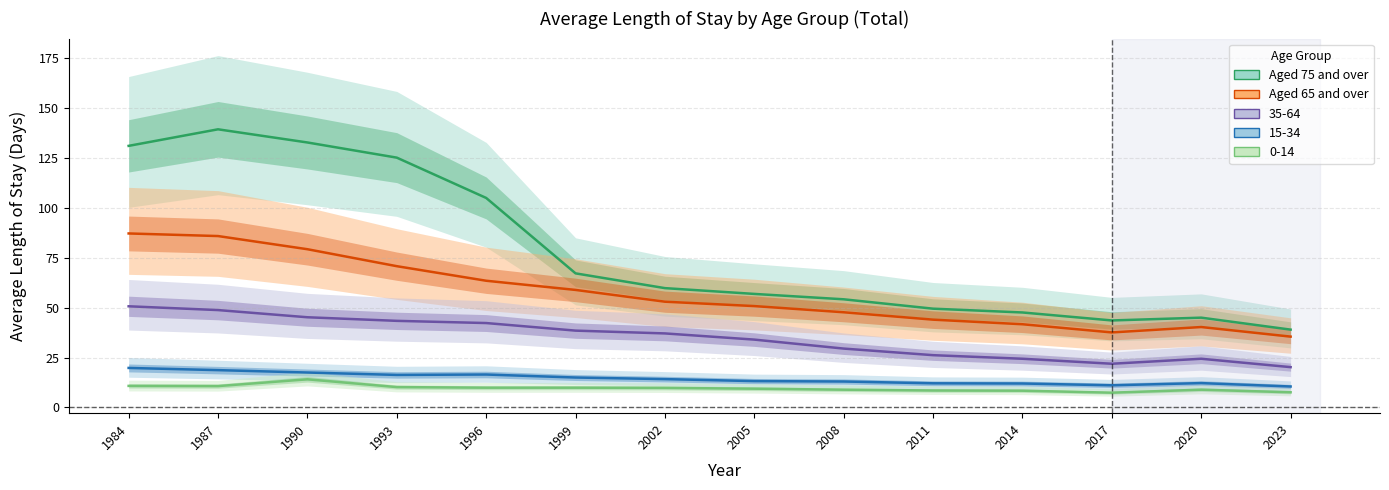

How many data points in Aged 65 and over are less than 53?

7